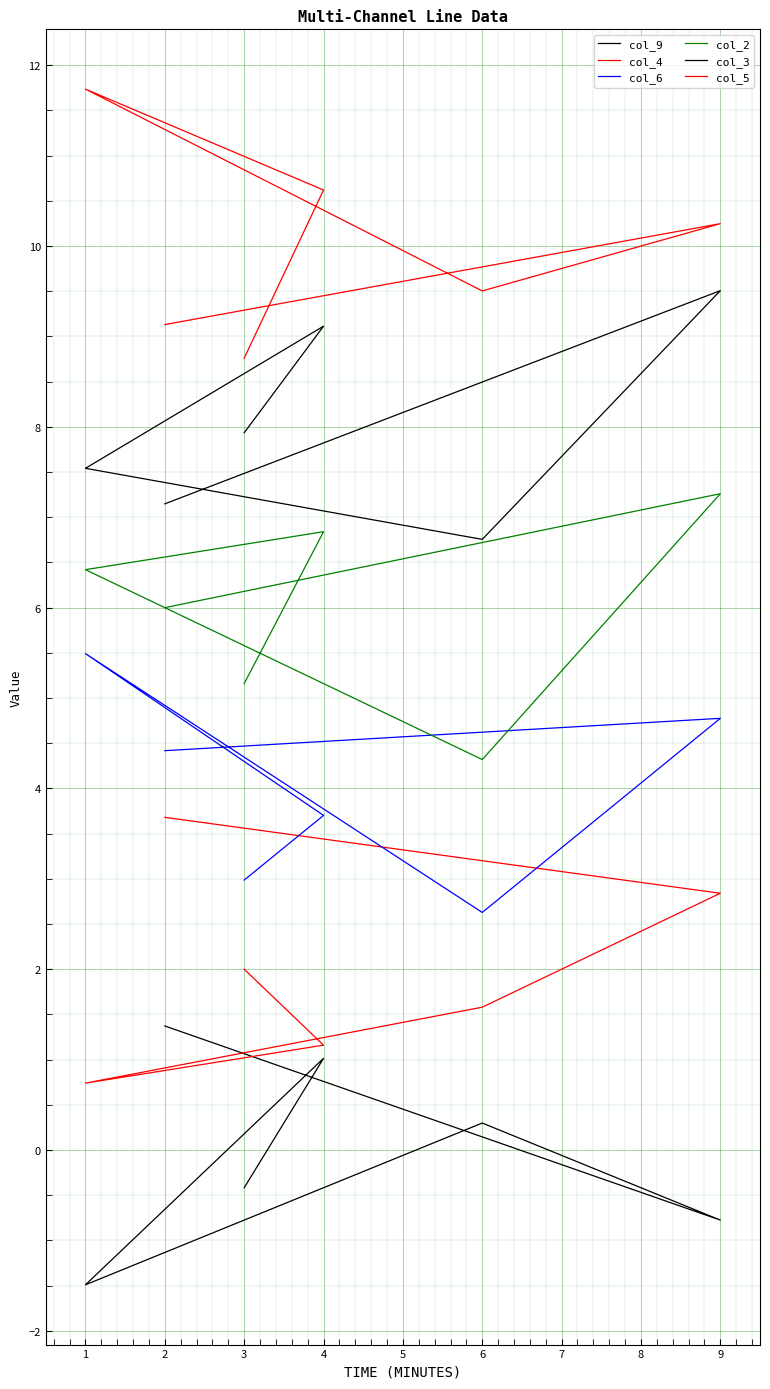

Where is the first local minimum for col_4?

1